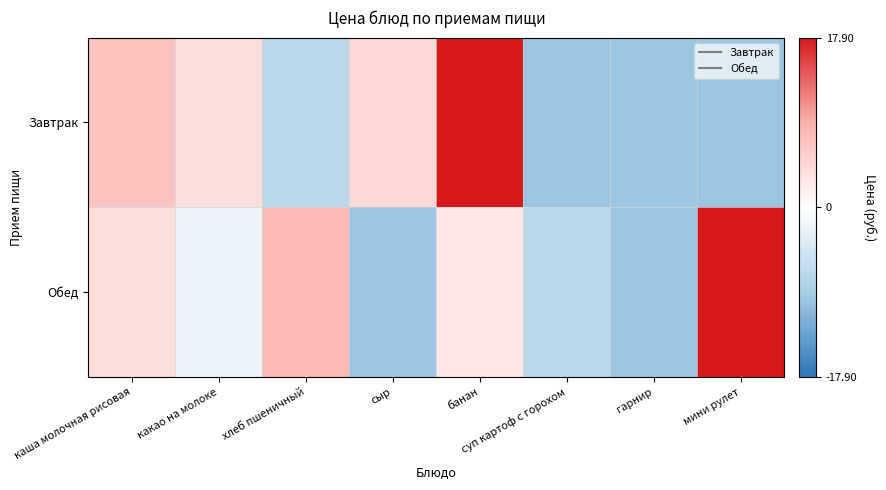

What is the maximum value shown in the chart?

17.9